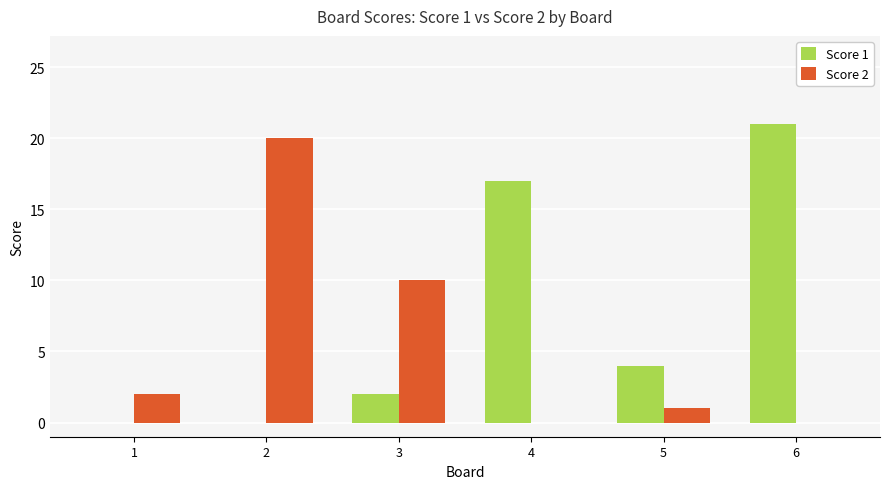

What is the sum of the Score 1 values at 4 and 1?

17